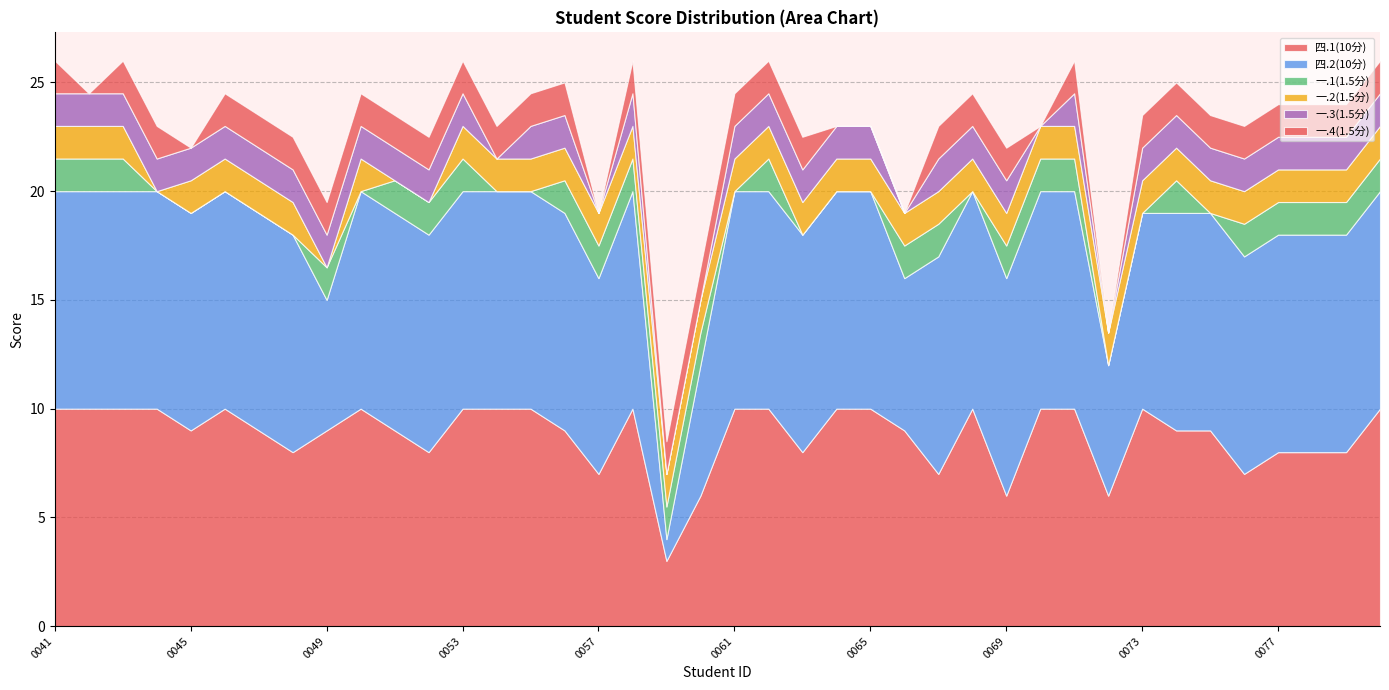

What is the average value of the 一.2(1.5分) series?

1.4